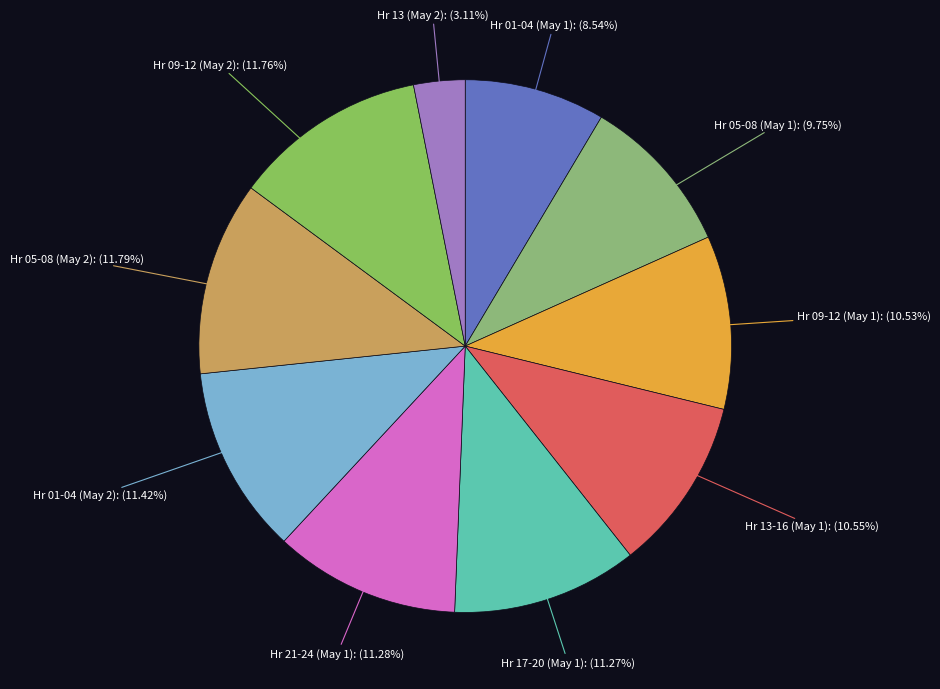

Which category has the smallest portion of the pie?

Hr 13 (May 2)